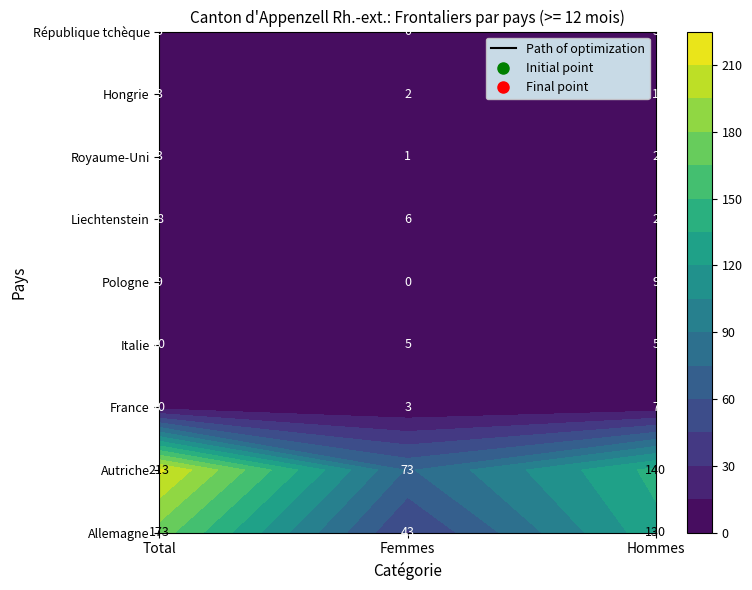

Reading left to right, transcribe all the data shown in this chart.

Allemagne: 0=173	1=43	2=130
Autriche: 0=213	1=73	2=140
France: 0=10	1=3	2=7
Italie: 0=10	1=5	2=5
Pologne: 0=9	1=0	2=9
Liechtenstein: 0=8	1=6	2=2
Royaume-Uni: 0=3	1=1	2=2
Hongrie: 0=3	1=2	2=1
République tchèque: 0=3	1=0	2=3